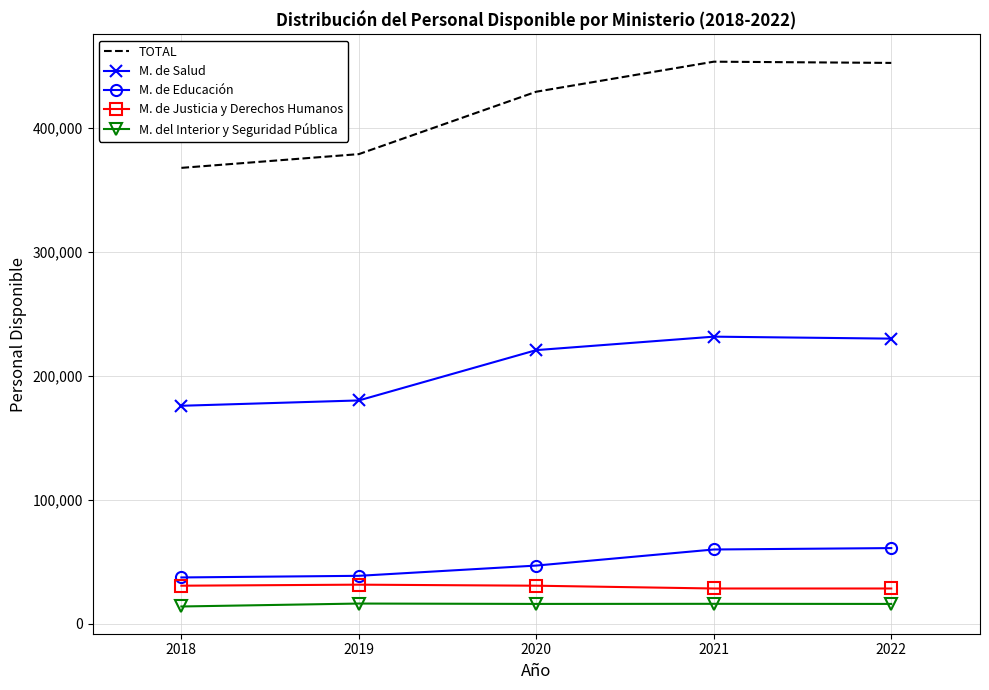

What is the difference between the TOTAL values at 2022 and 2020?

23199